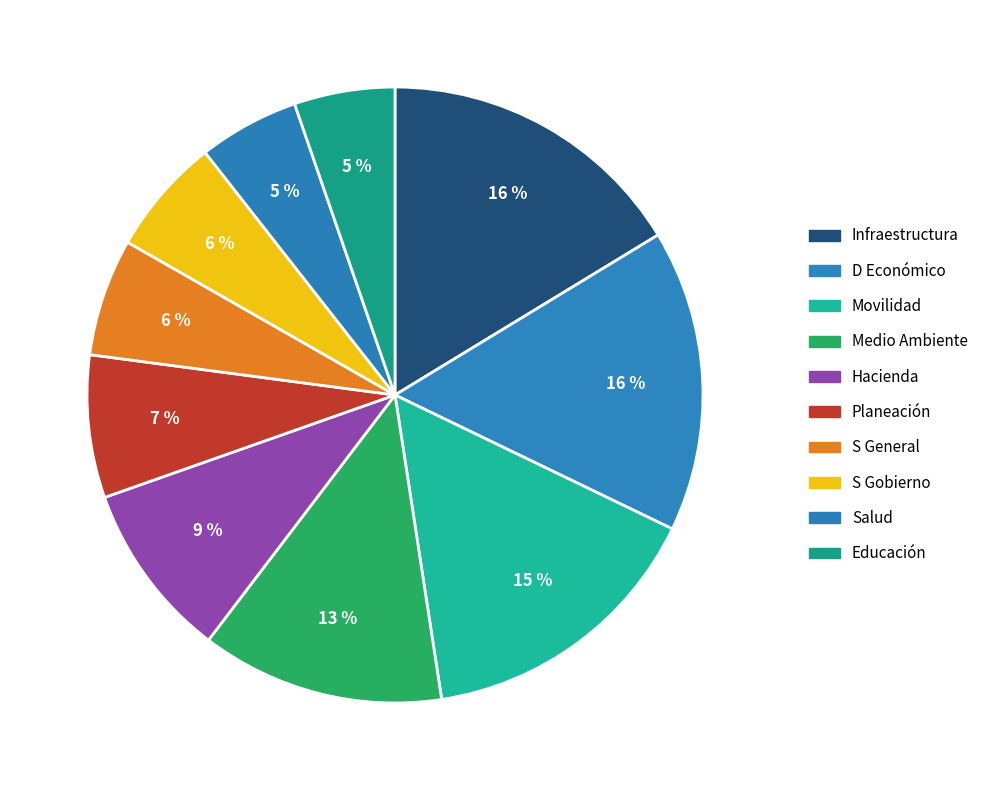

To the nearest percent, what percentage of the pie is Planeación?

7%